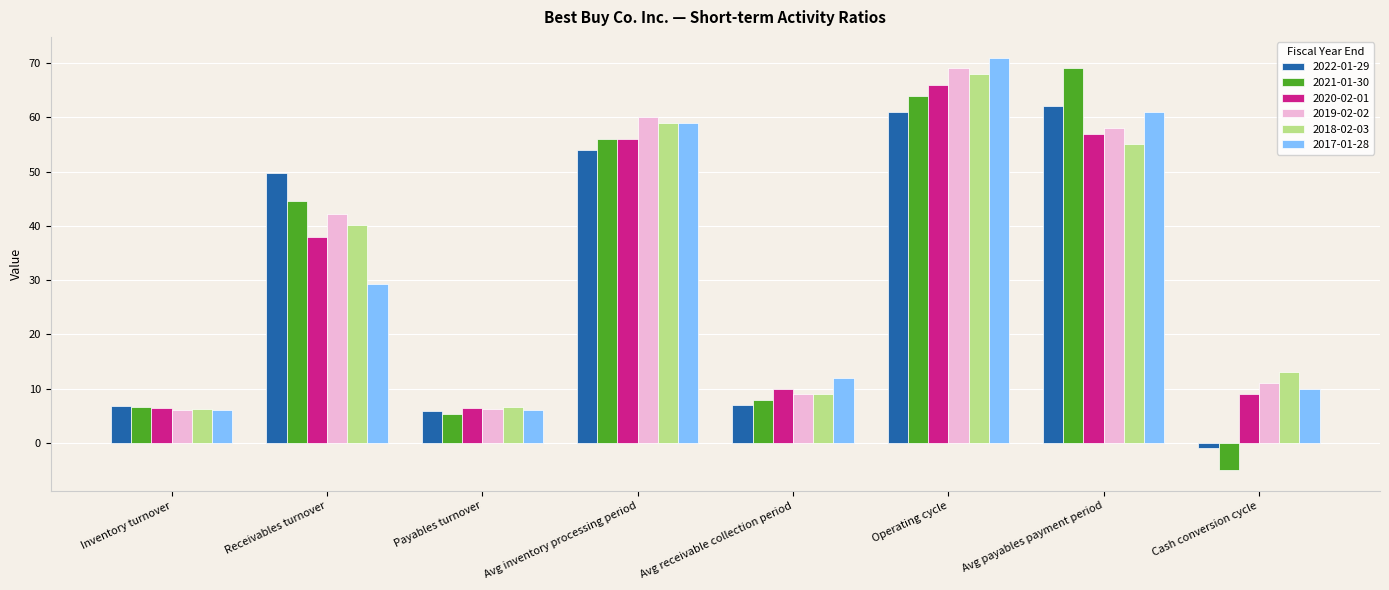

Which category has the lowest value across all series?

Cash conversion cycle